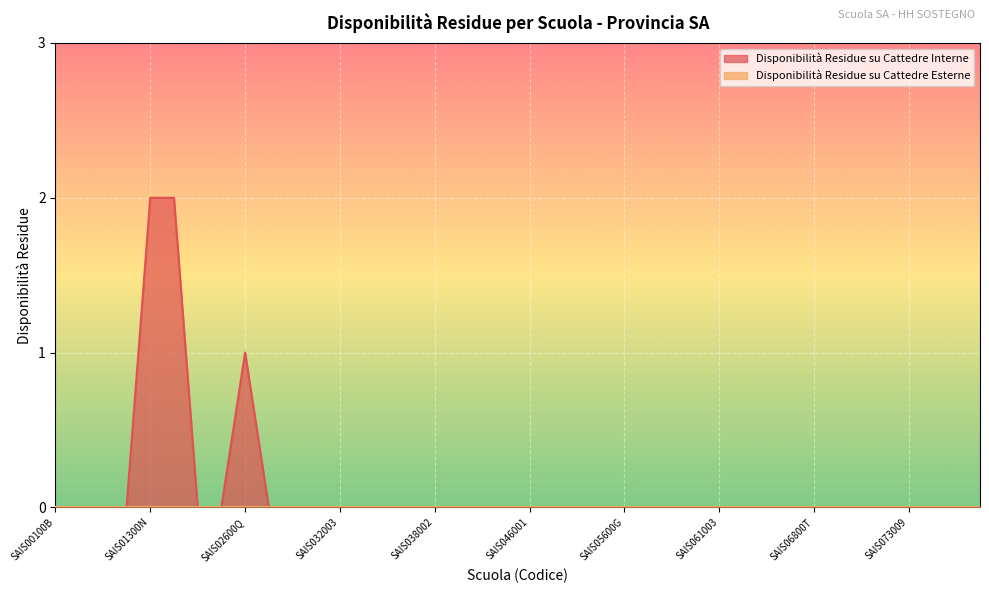

What is the change in value from SAIS02600Q to SAIS067002?

-1